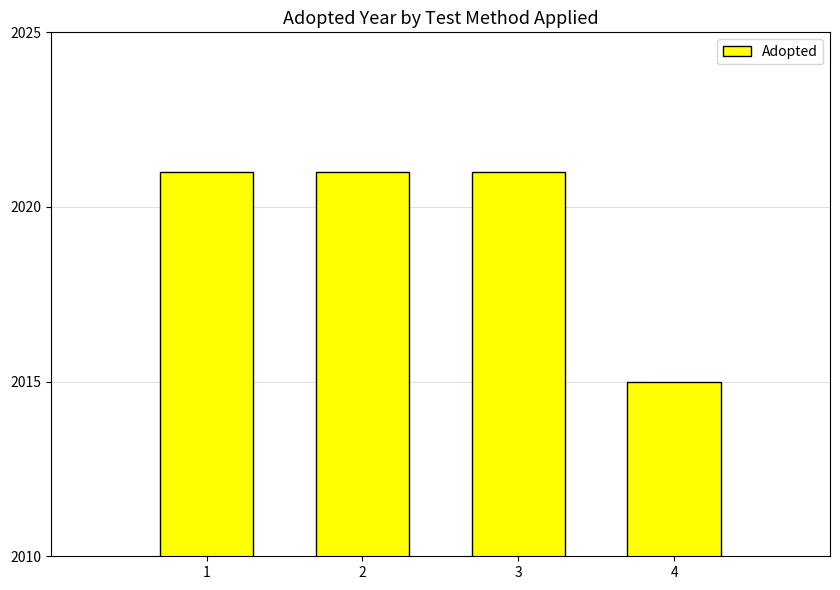

Reading left to right, extract all data points from this chart.

1=2021	2=2021	3=2021	4=2015